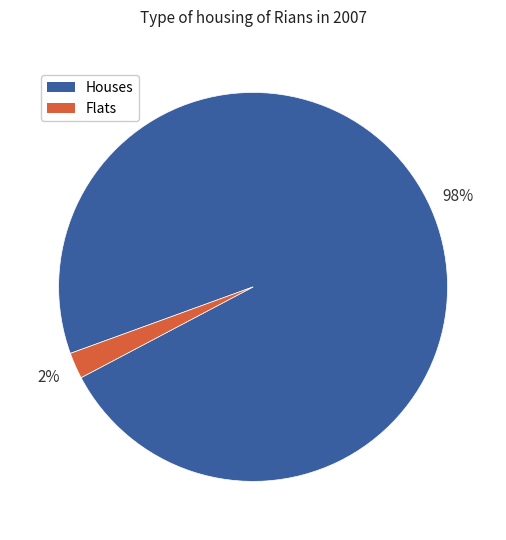

Rank the categories by value from highest to lowest.

Houses, Flats